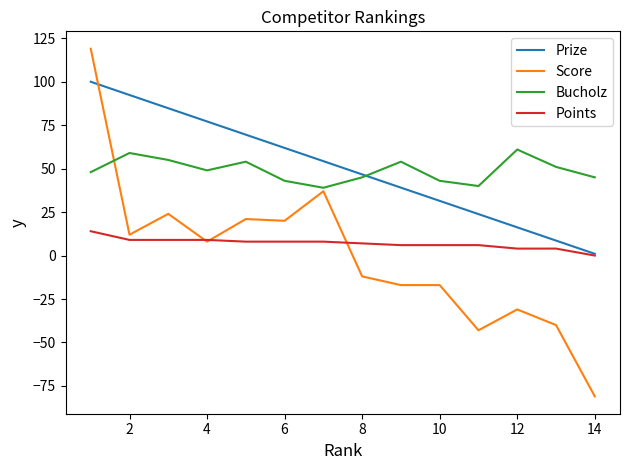

Which series has the widest spread of values?

Score